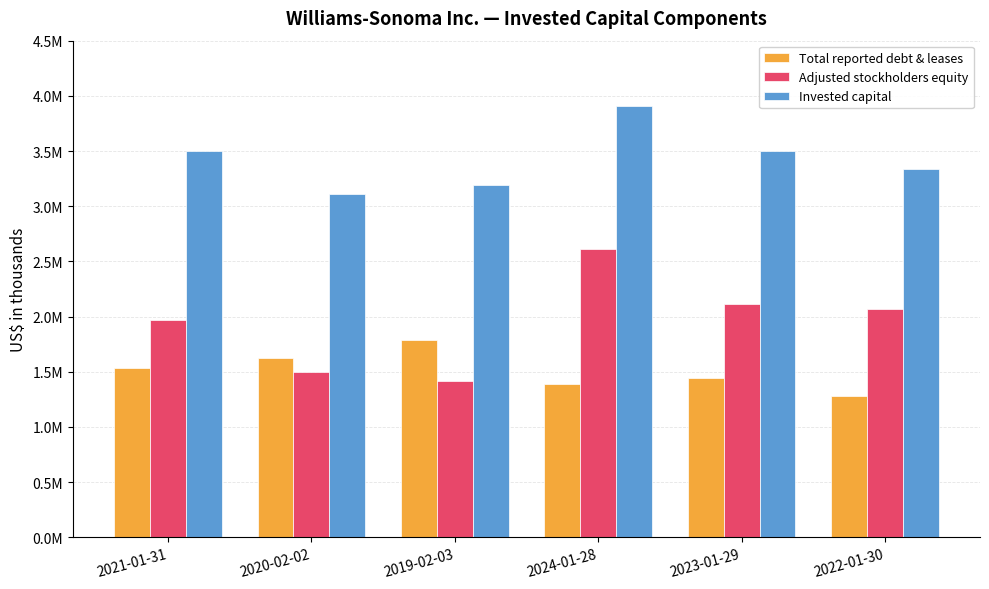

The value of Total reported debt & leases at 2023-01-29 is 1443658. True or false?

True